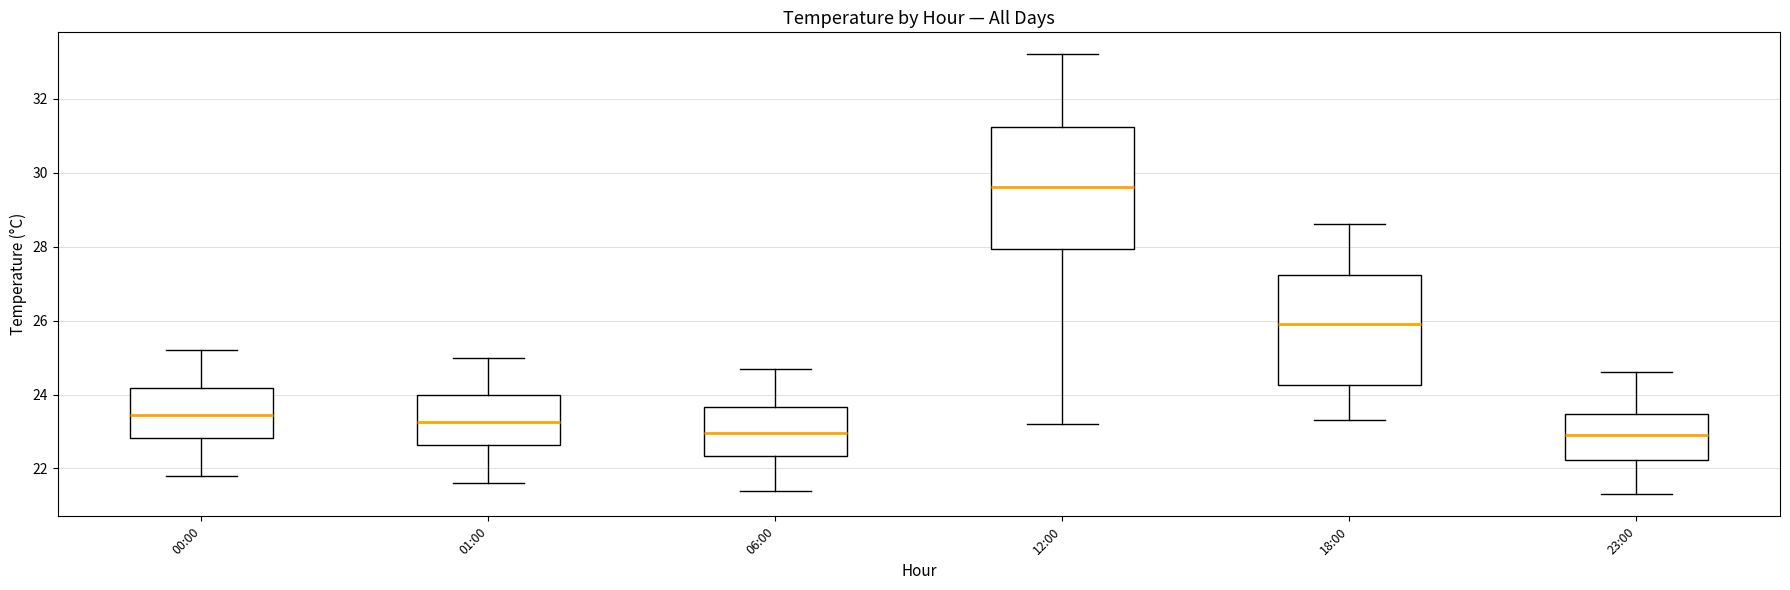

Reading left to right, read every box against the y-axis: the position of its median line, the range the box covers, and the ends of its whiskers. The values are not printed on the chart, so give them approximately, as read against the axis.

00:00: median 23.4, box 22.8 to 24.2, whiskers 21.8 to 25.2
01:00: median 23.2, box 22.6 to 24.0, whiskers 21.6 to 25.0
06:00: median 23.0, box 22.4 to 23.6, whiskers 21.4 to 24.8
12:00: median 29.6, box 28.0 to 31.2, whiskers 23.2 to 33.2
18:00: median 26.0, box 24.2 to 27.2, whiskers 23.4 to 28.6
23:00: median 23.0, box 22.2 to 23.4, whiskers 21.4 to 24.6